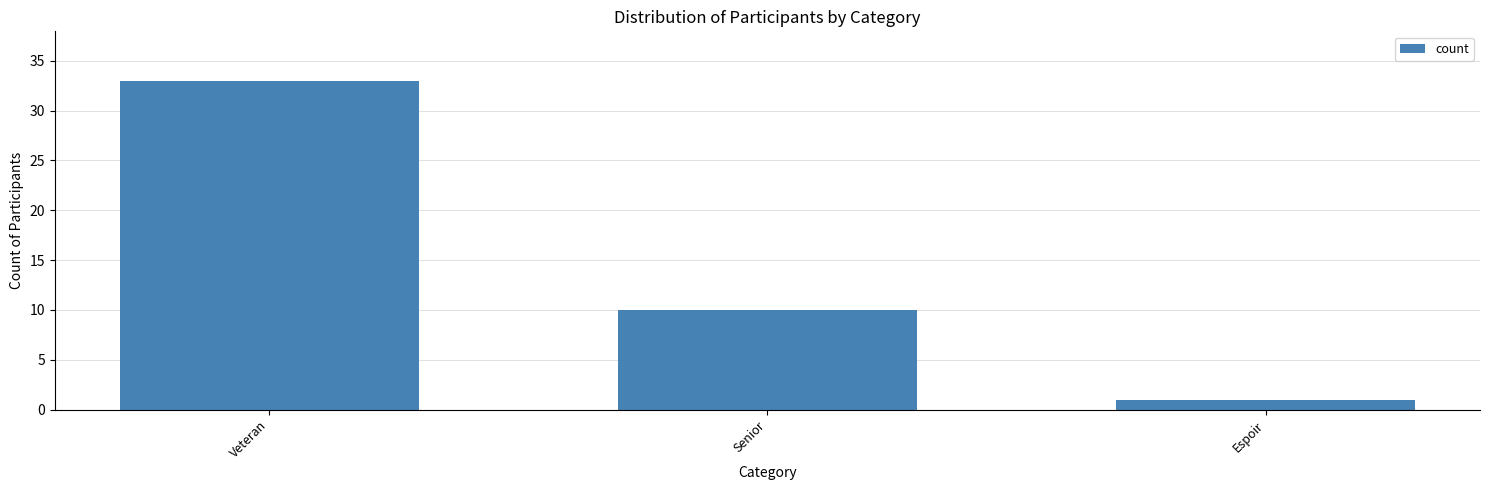

List the labels in order of value, smallest first.

Espoir, Senior, Veteran